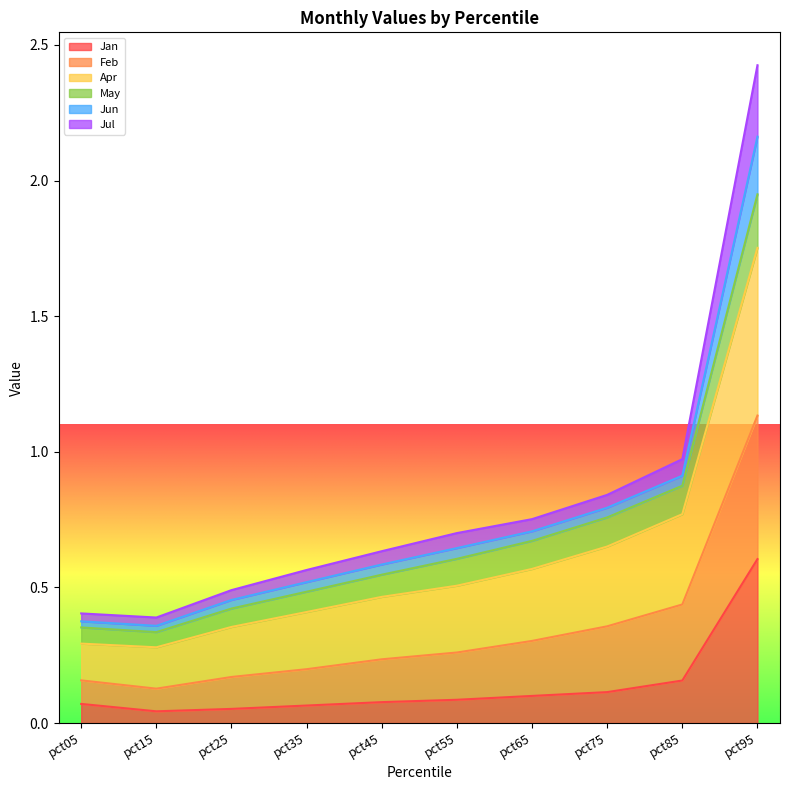

At which category is the sum across all series the highest?

pct95